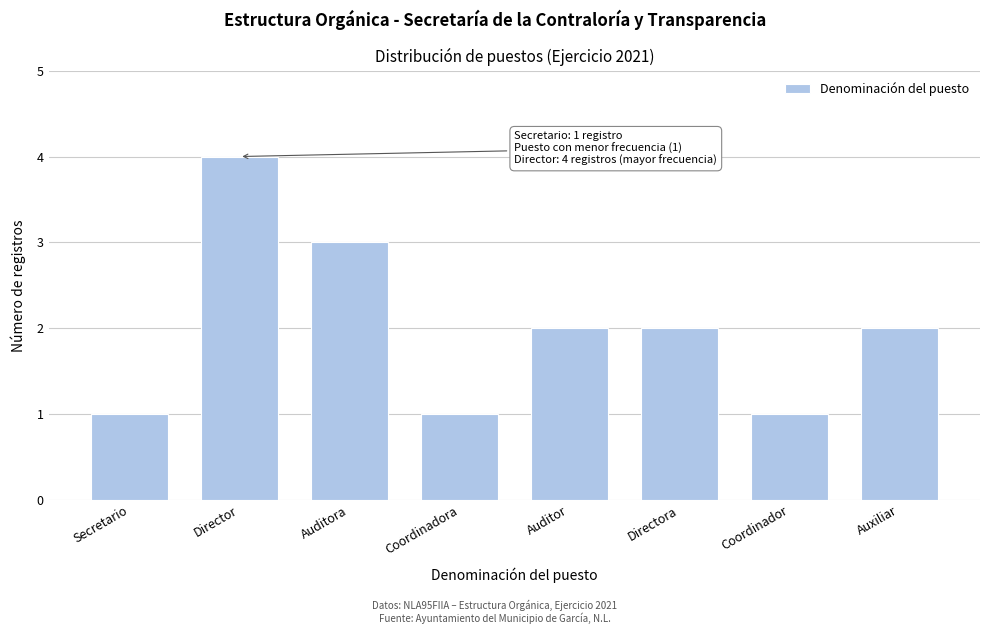

Reading left to right, what are all the values shown in this chart?

Secretario=1	Director=4	Auditora=3	Coordinadora=1	Auditor=2	Directora=2	Coordinador=1	Auxiliar=2